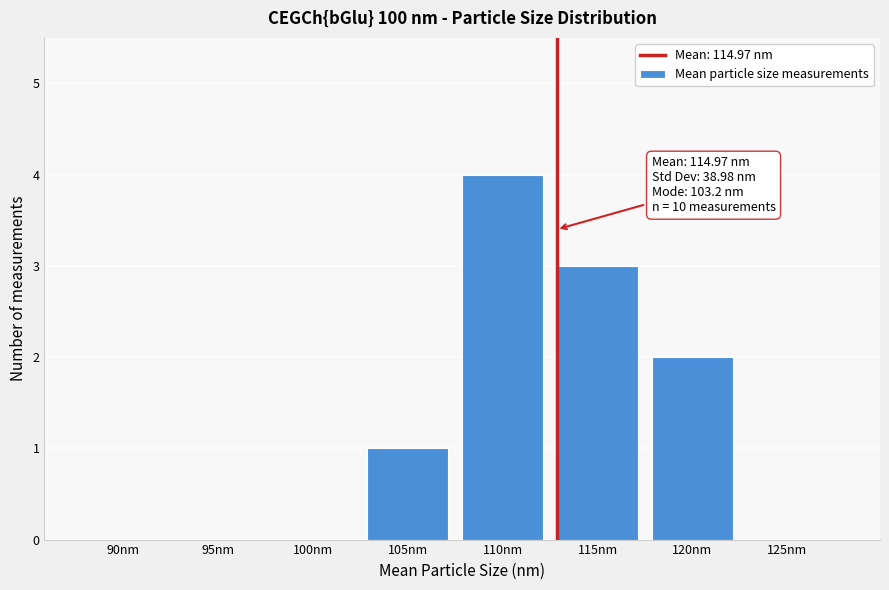

Reading right to left, list all the values displayed in this chart.

125nm=0	120nm=2	115nm=3	110nm=4	105nm=1	100nm=0	95nm=0	90nm=0